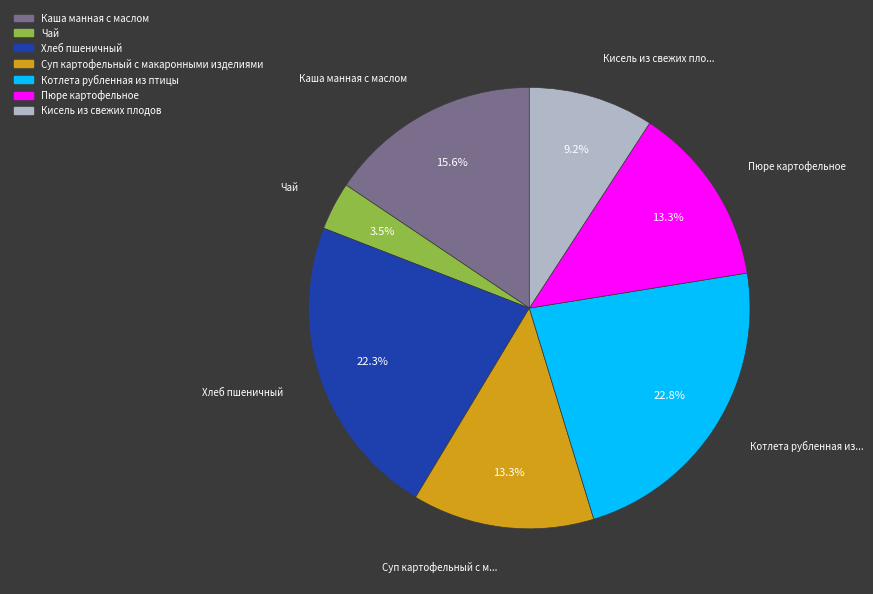

What is the ratio of the value at Каша манная с маслом to the value at Пюре картофельное?

1.2